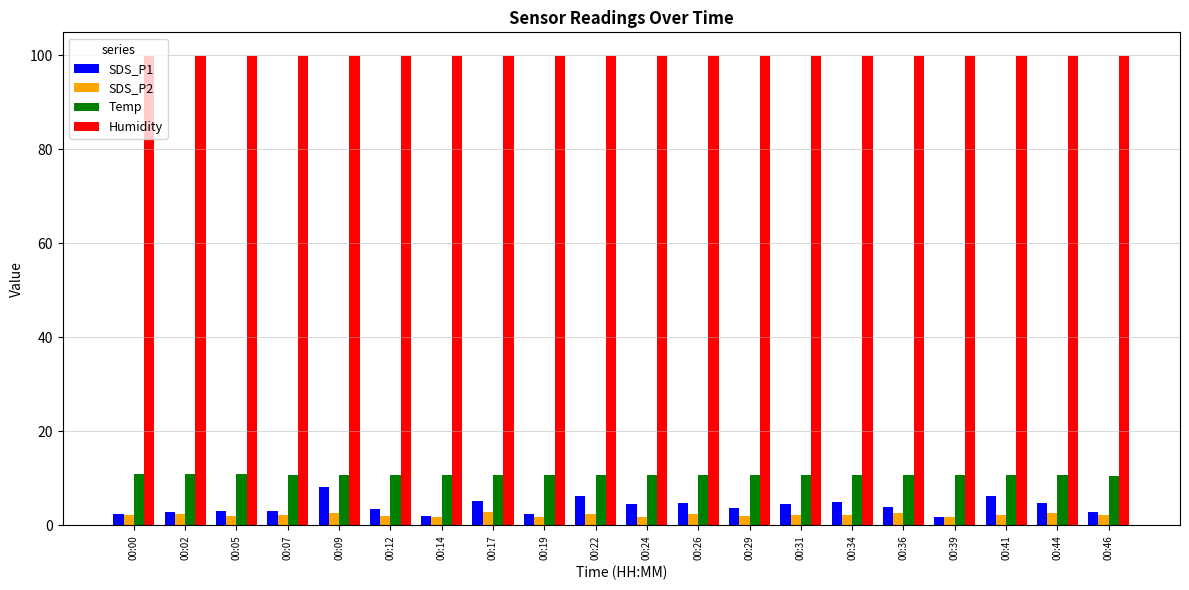

At how many categories does at least one series exceed 76?

20